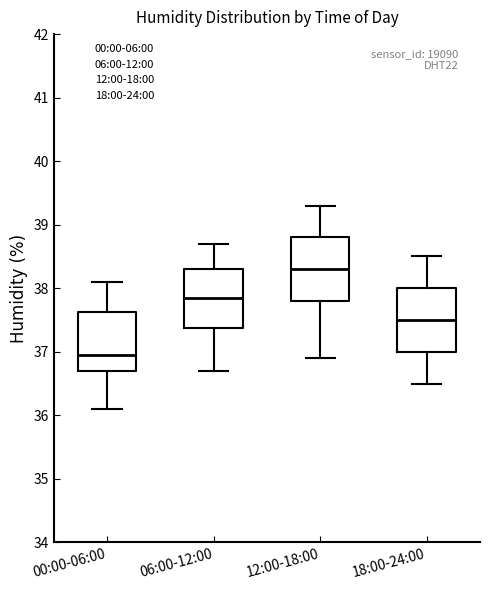

Where is the lower edge of the box for 06:00-12:00 on the y-axis? The values are not printed on the chart, so give them approximately, as read against the axis.

37.4